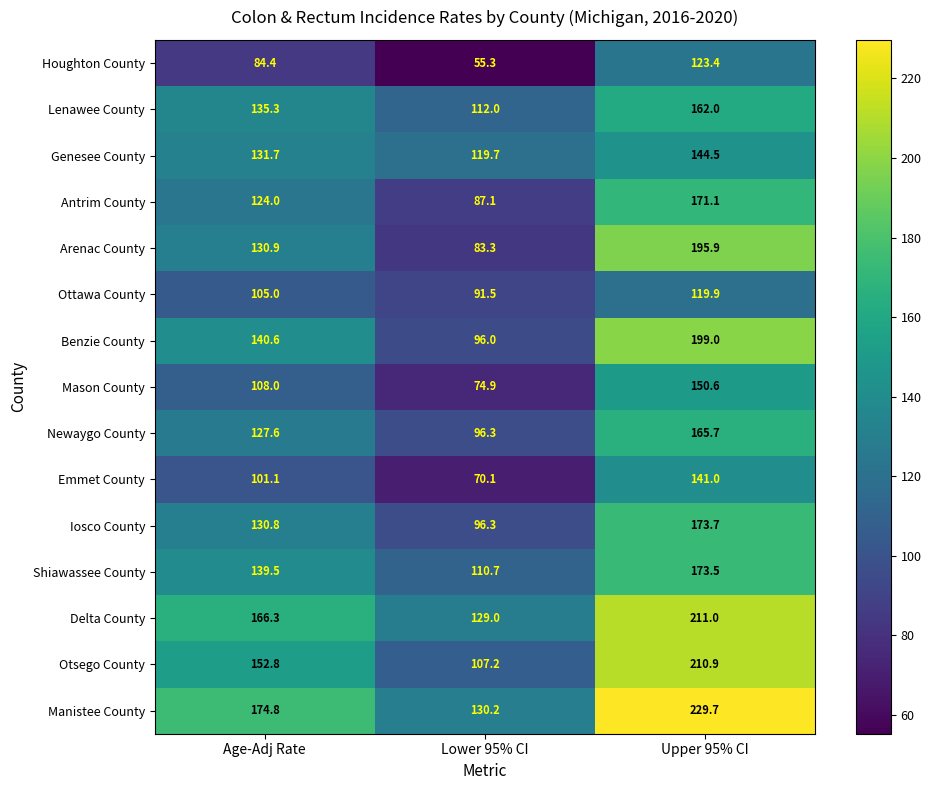

At how many categories does at least one series exceed 210?

1